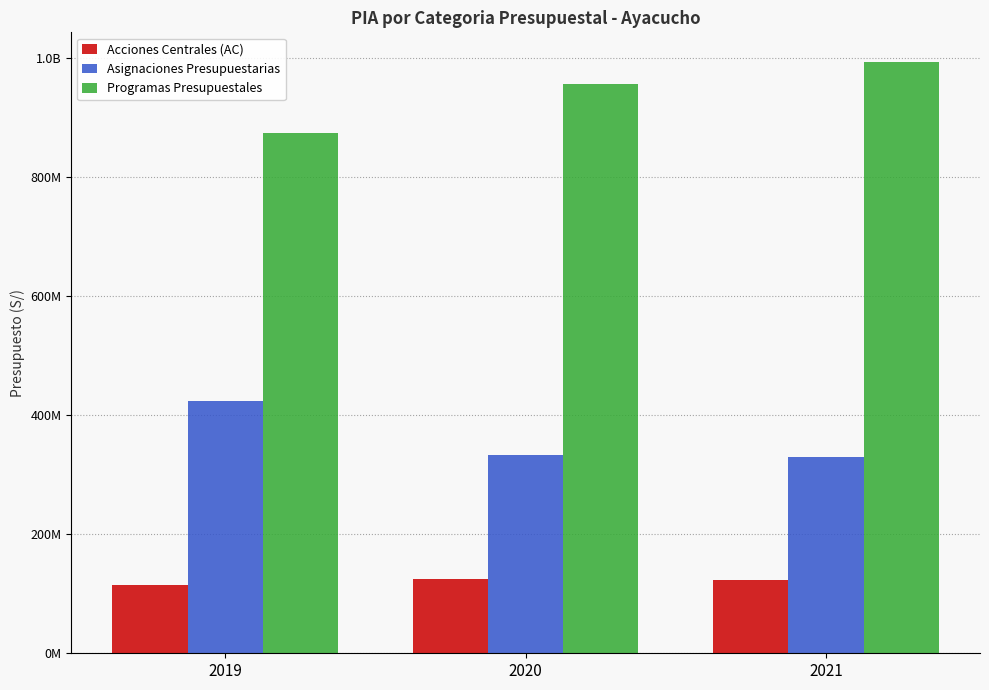

Is it true that Programas Presupuestales equals 438328683 at 2021?

False